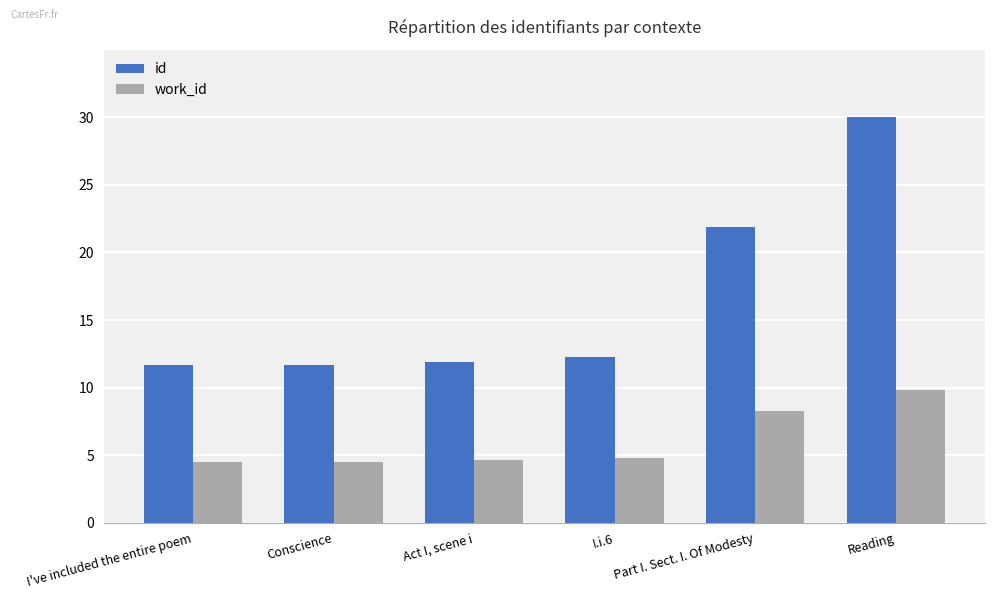

List the series in order of their overall mean, highest first.

id, work_id